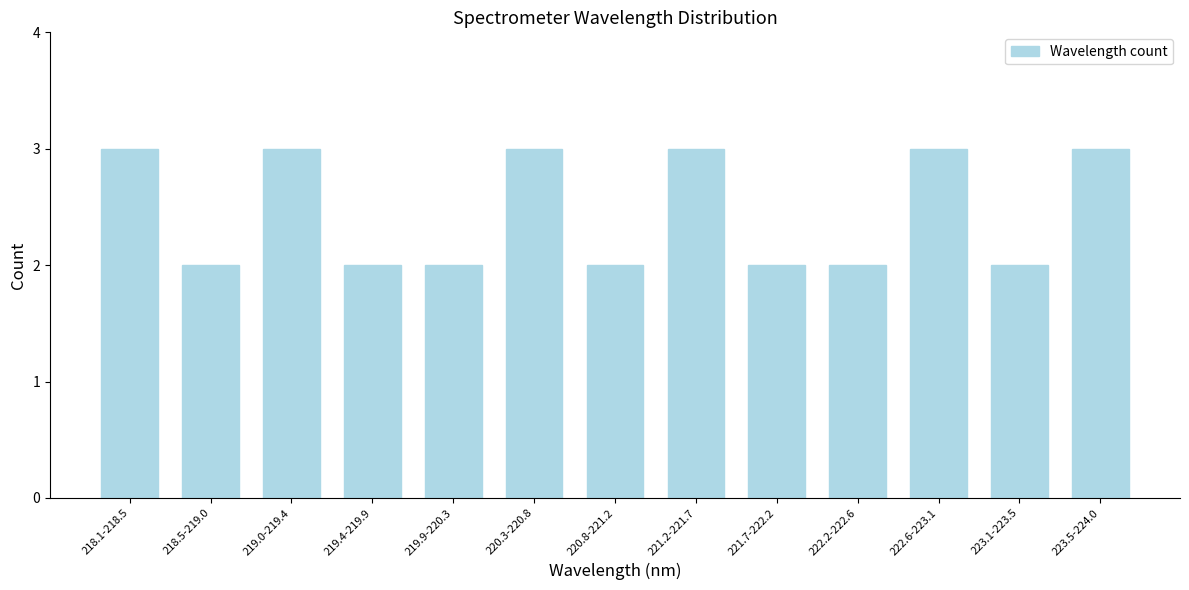

Reading left to right, what are all the values shown in this chart?

3	2	3	2	2	3	2	3	2	2	3	2	3